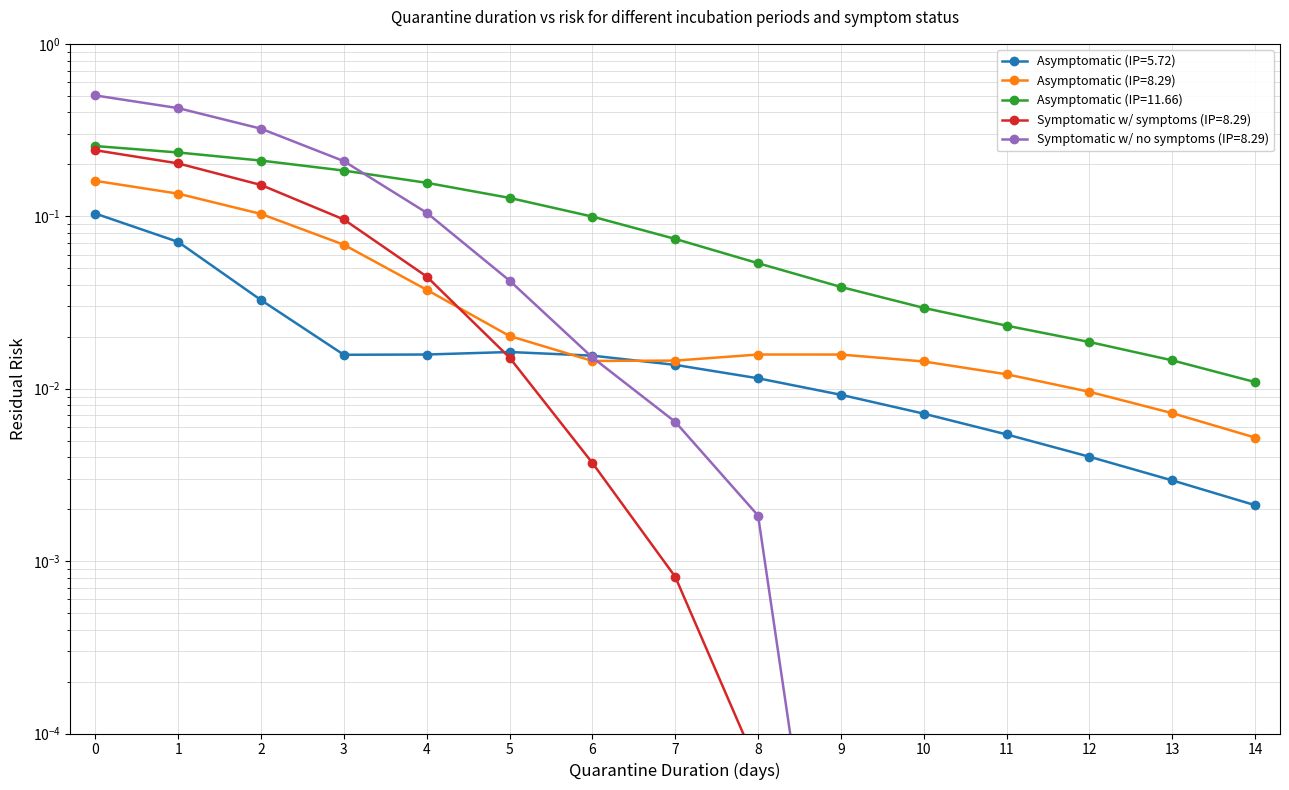

True or false: Asymptomatic (IP=5.72) and Asymptomatic (IP=8.29) intersect in this chart.

True